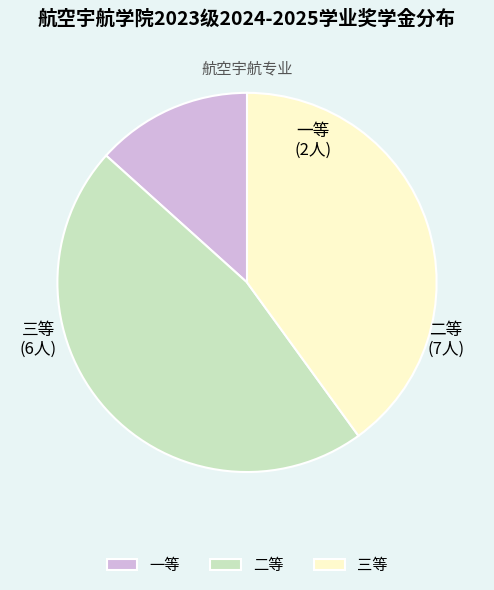

Do 二等 and 一等 together represent more than half of the pie?

Yes